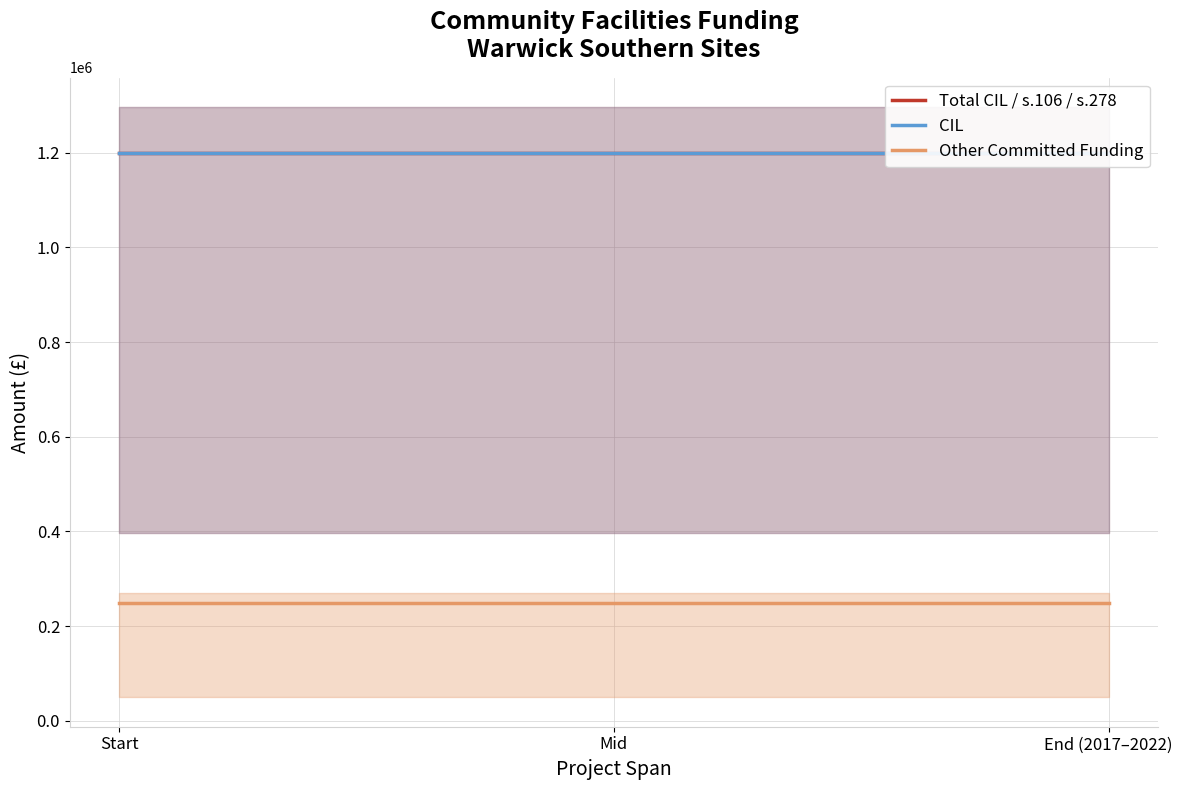

What is the difference between the highest and lowest values at Start?

950000